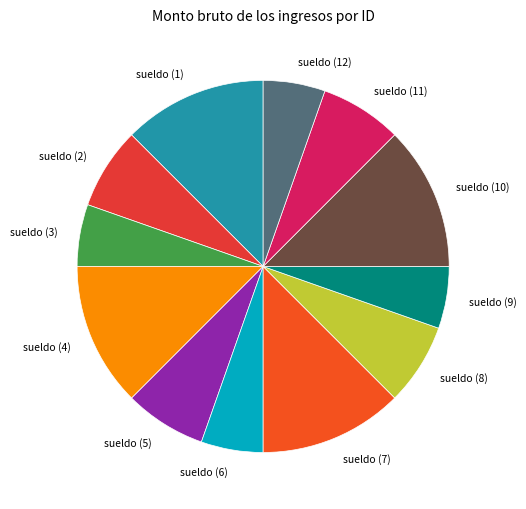

Is sueldo (3) the majority of the pie?

No